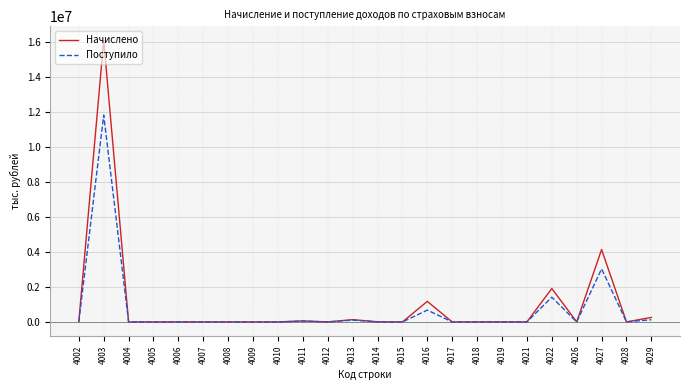

At which category is the sum across all series the highest?

4003